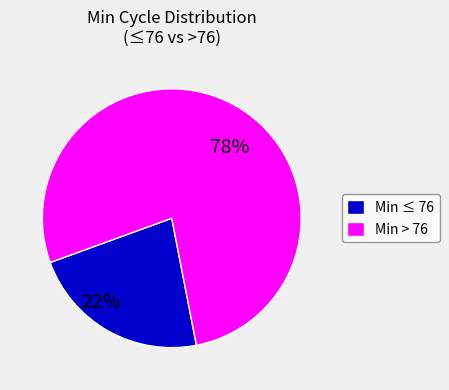

The Min > 76 slice represents 88% of the pie. True or false?

False